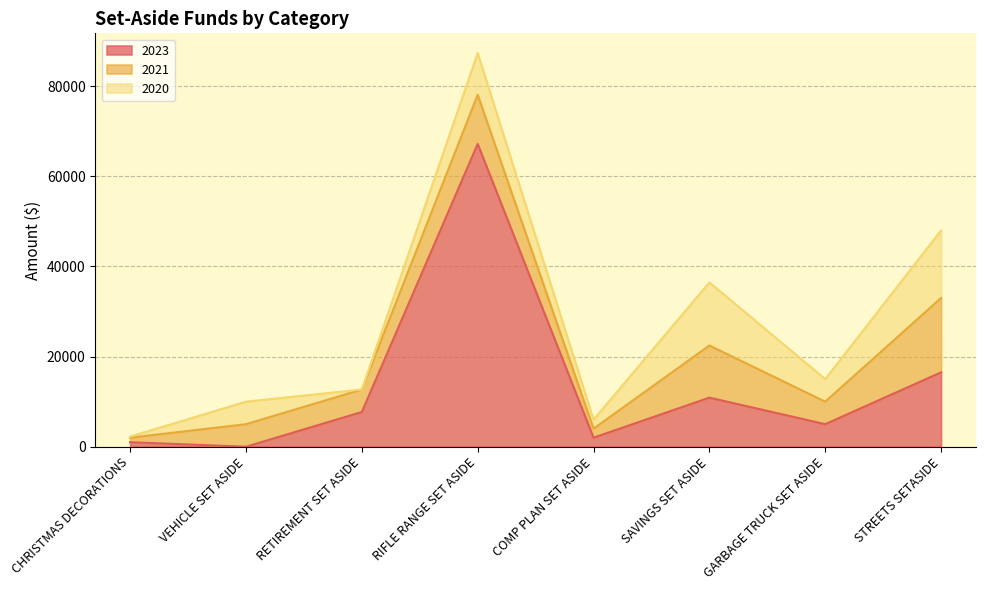

Does the chart display data point markers on the line(s)?

No